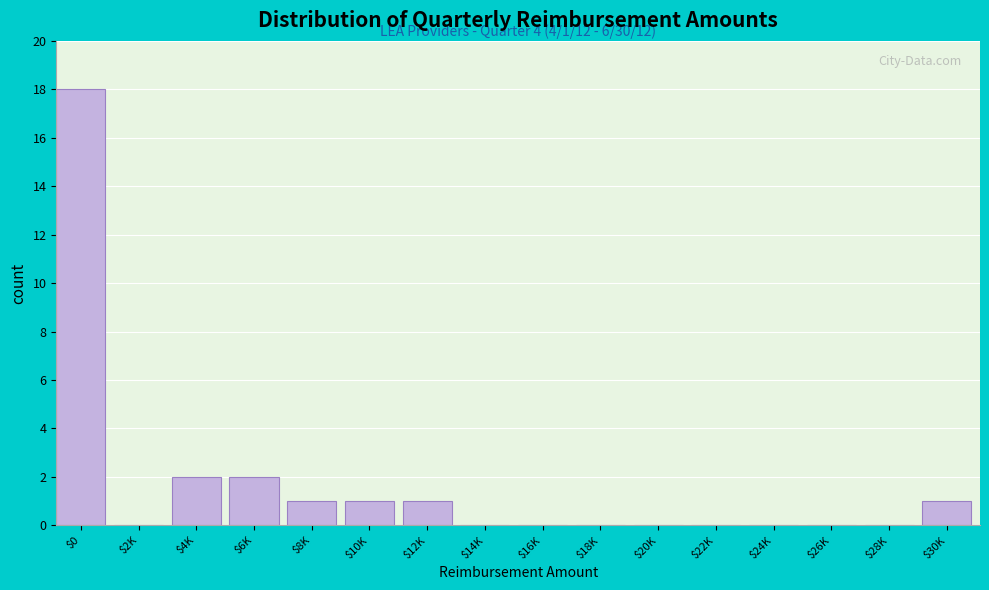

True or false: the data shows 18 at $0.

True